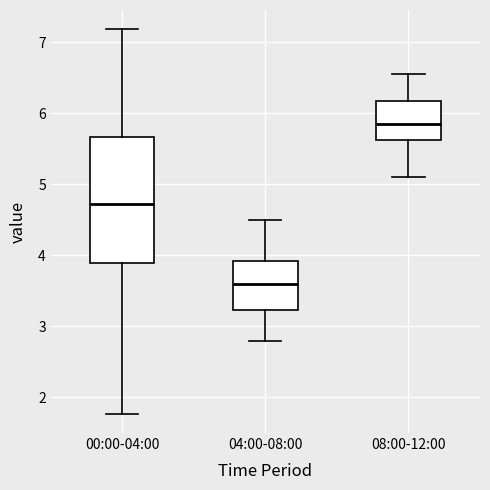

Reading left to right, transcribe this box plot: for each box, give where its median line is, the range the box spans, and where its two whiskers end, as read against the y-axis. The values are not printed on the chart, so give them approximately, as read against the axis.

00:00-04:00: median 4.7, box 3.9 to 5.7, whiskers 1.8 to 7.2
04:00-08:00: median 3.6, box 3.2 to 3.9, whiskers 2.8 to 4.5
08:00-12:00: median 5.9, box 5.6 to 6.2, whiskers 5.1 to 6.6